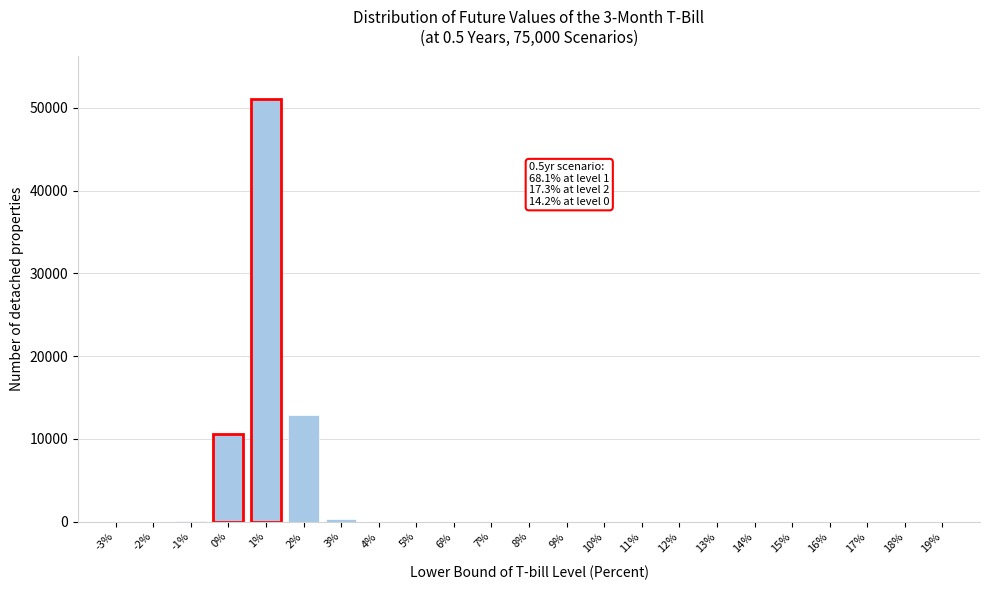

What is the sum of all values?

75000.0